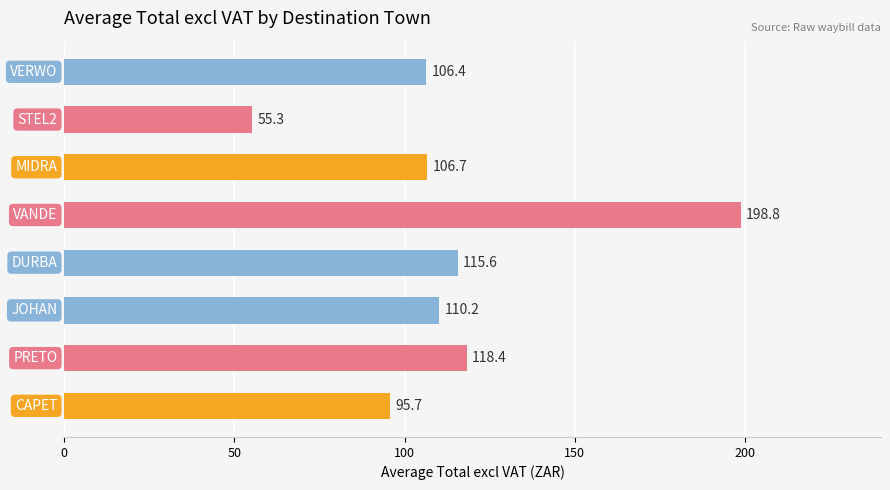

What is the average value?

113.4